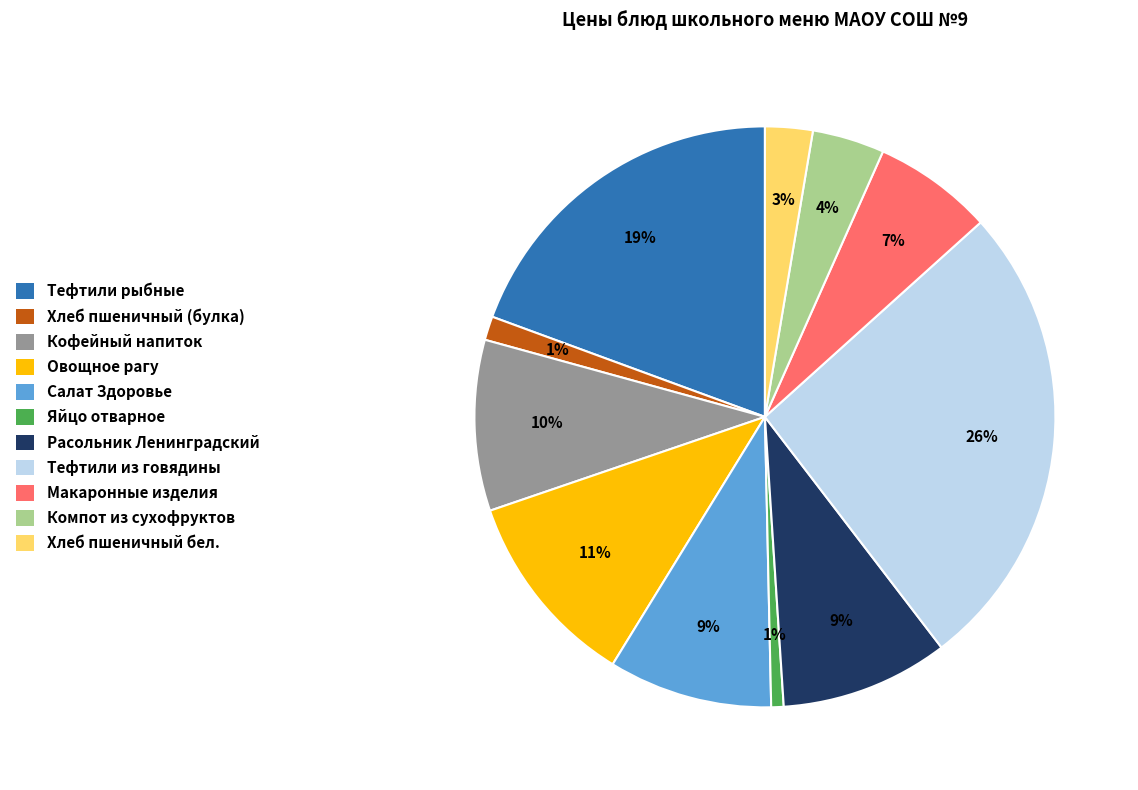

To the nearest percent, what percentage of the pie is Кофейный напиток?

10%